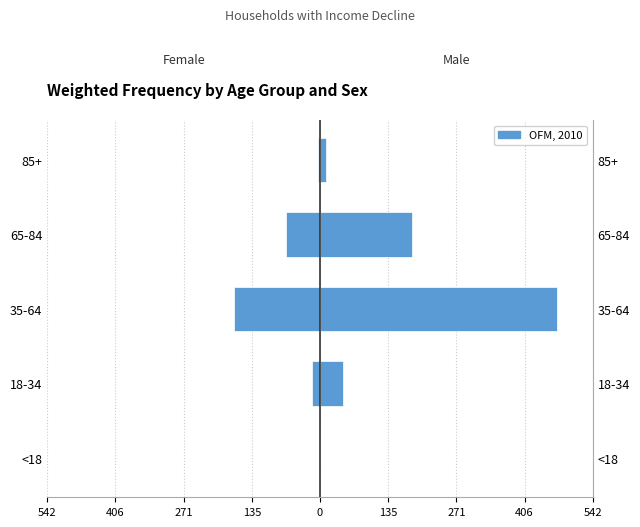

How many values in the Female series are below -16?

3